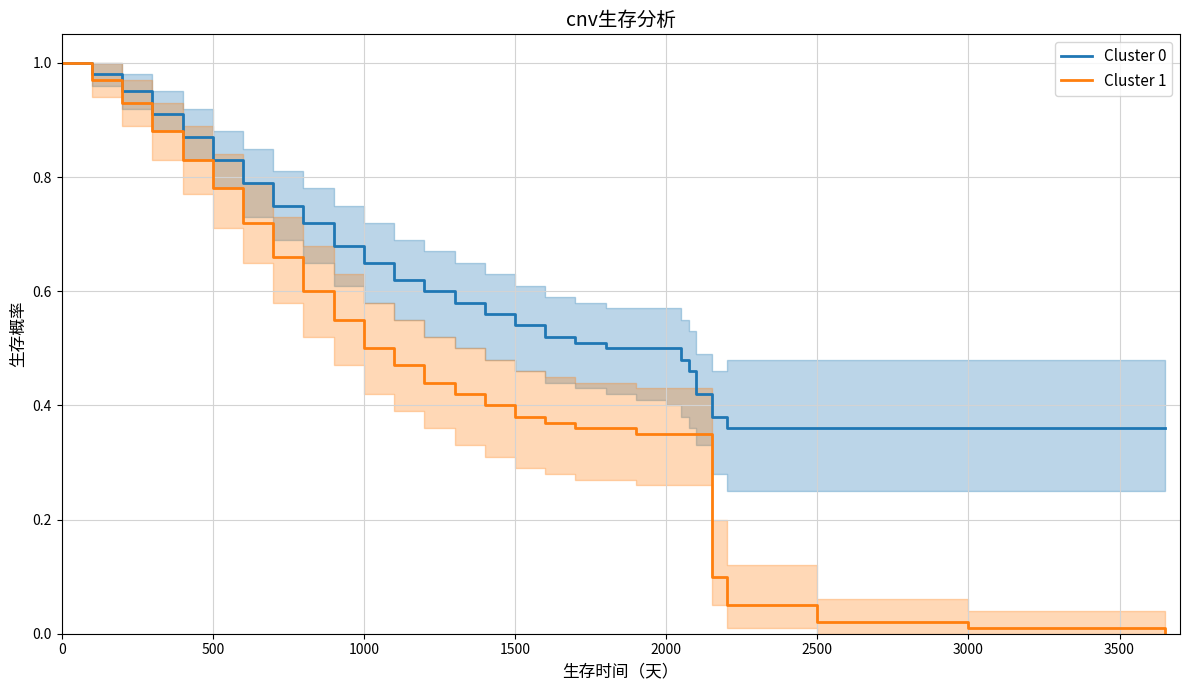

How many data points does each series have?

30